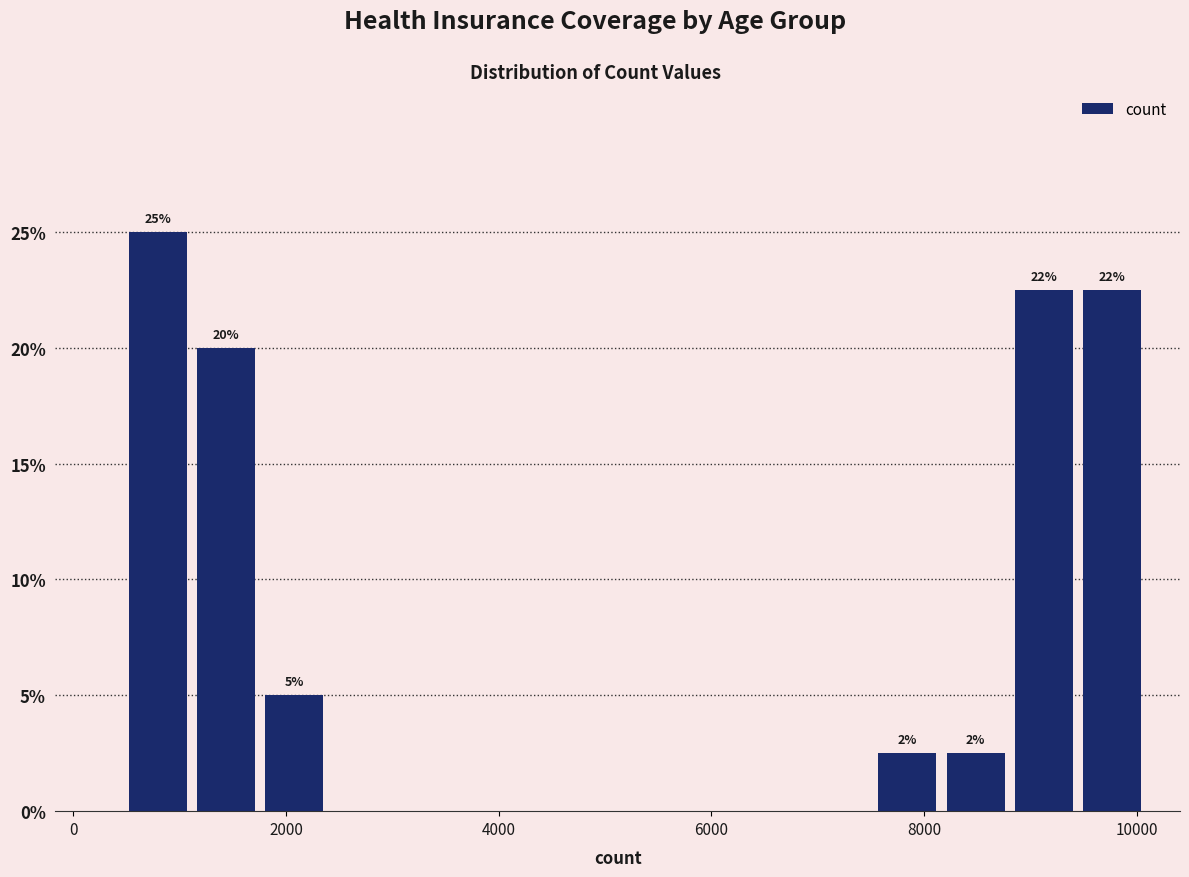

Around what value on the x-axis is the tallest bar? Give the approximate position of its centre, as read against the axis.

800